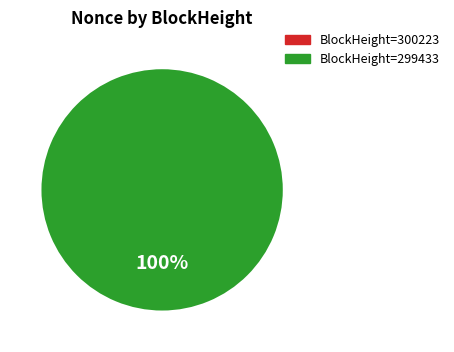

Count the number of slices in the pie.

1